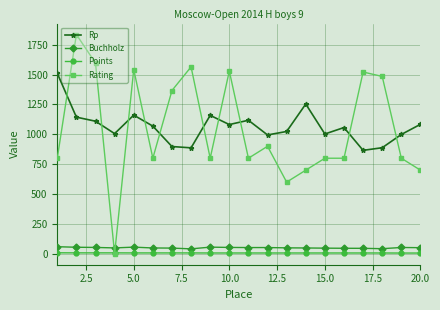

What is the maximum value for Rating?

1836.0